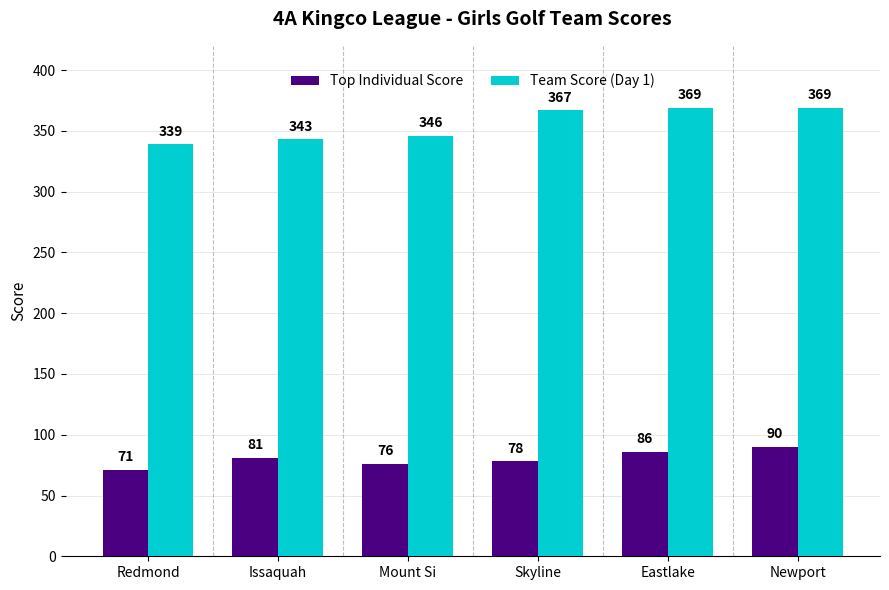

How many groups of bars are there?

6